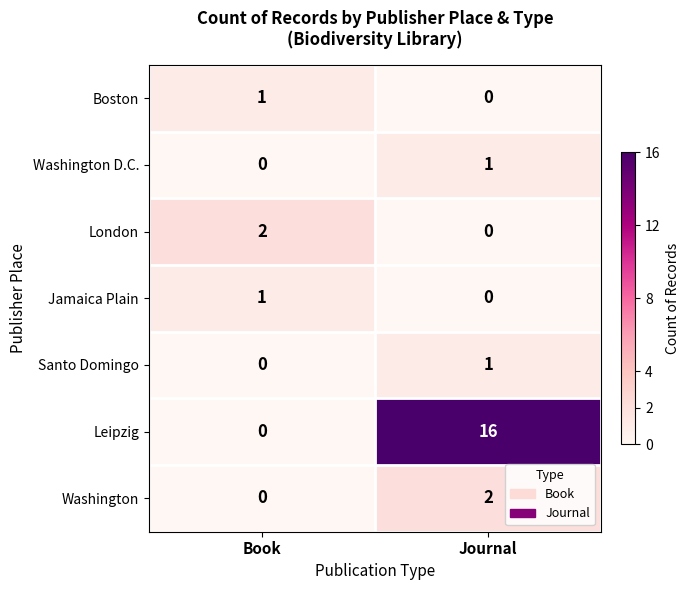

What is the greatest value displayed?

16